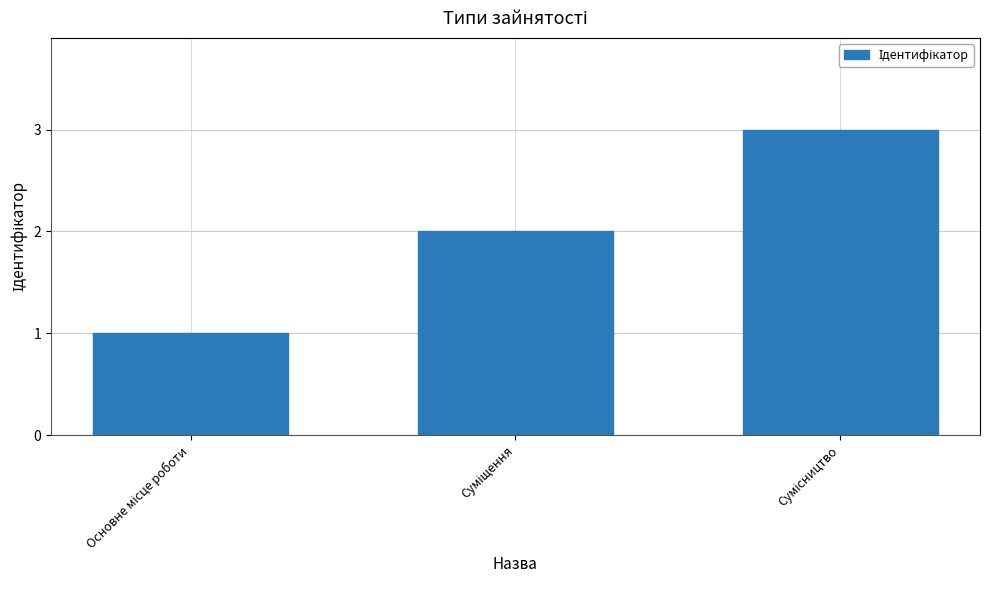

What is the greatest value displayed?

3